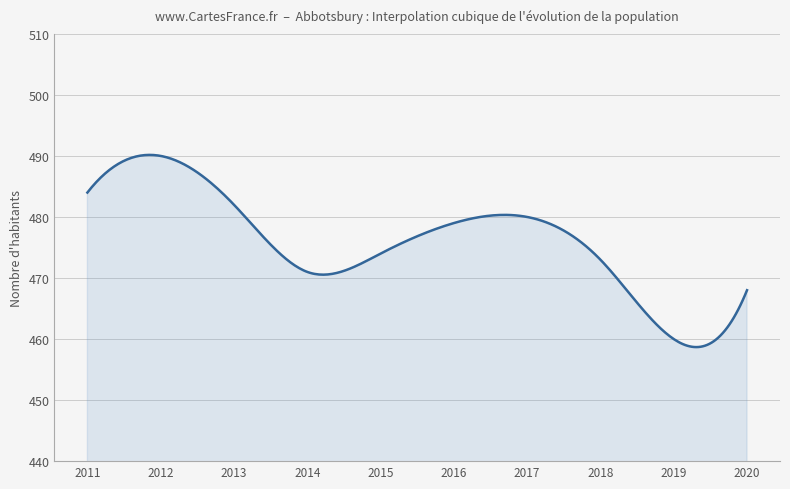

What is the sum of all values?

142794.0